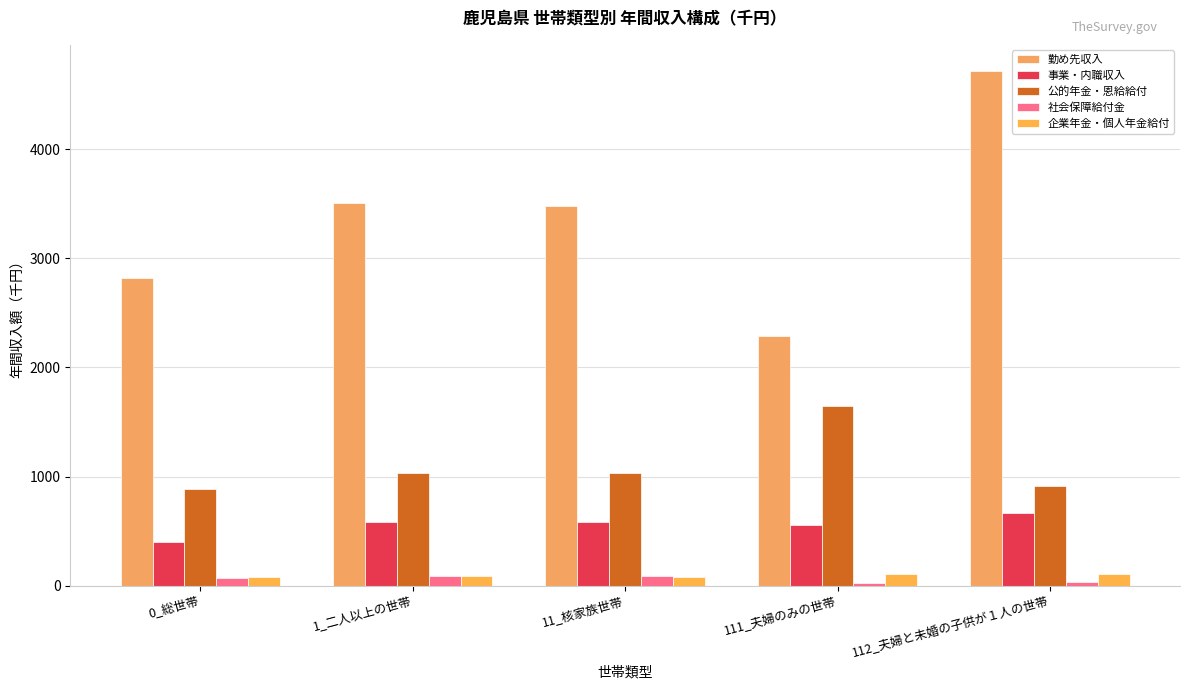

Between 1_二人以上の世帯 and 112_夫婦と未婚の子供が１人の世帯, which series saw the biggest shift?

勤め先収入